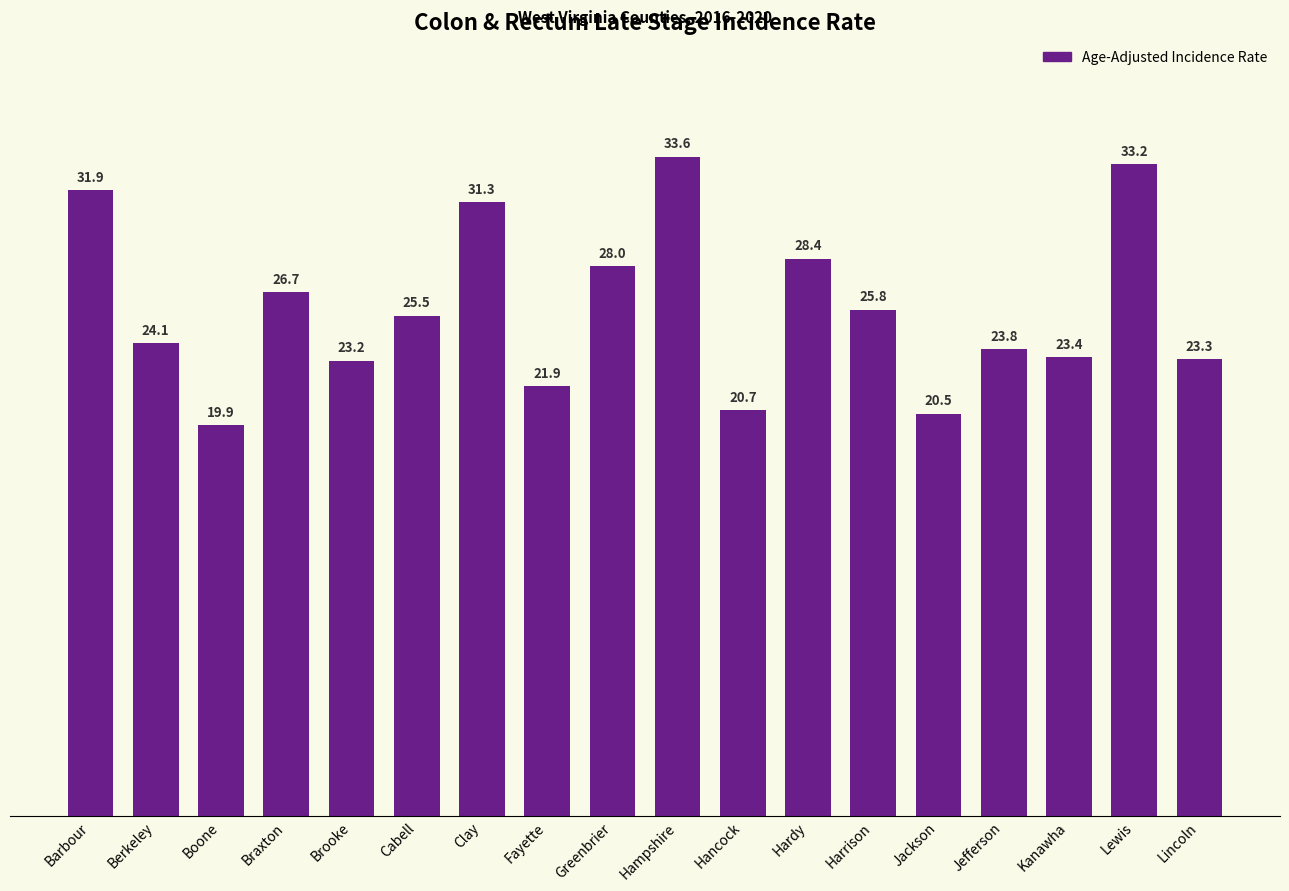

Does the chart contain any negative values?

No